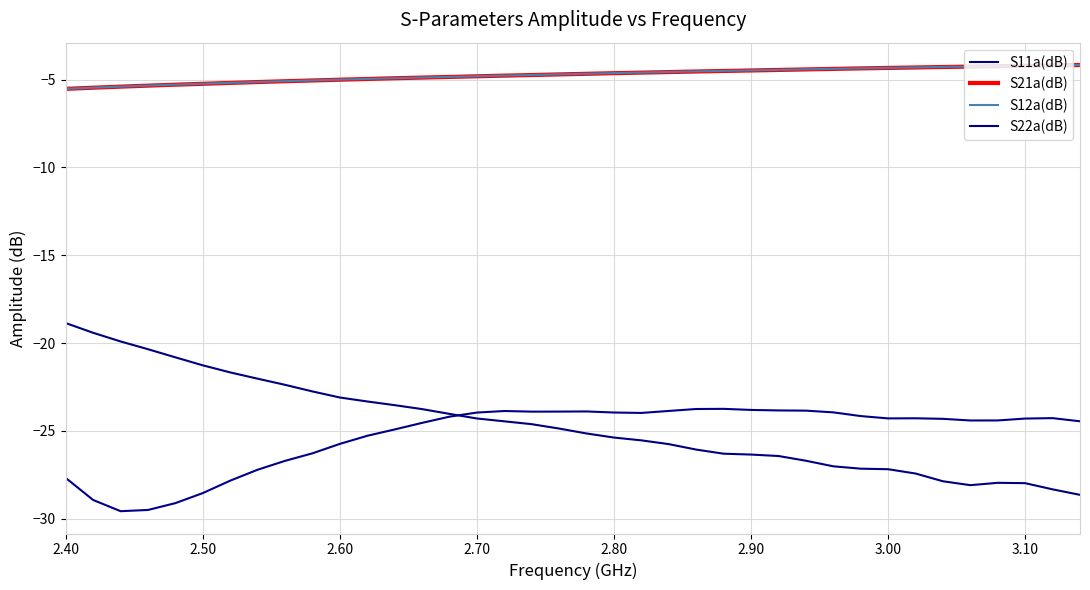

How many lines are shown in the chart?

4